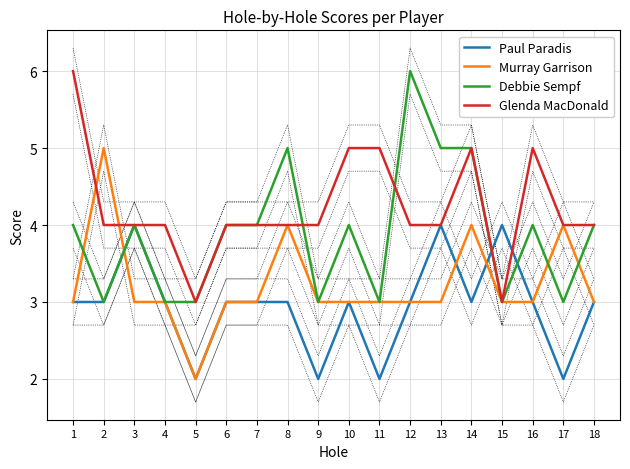

The value of Debbie Sempf at 8 is 5. True or false?

True